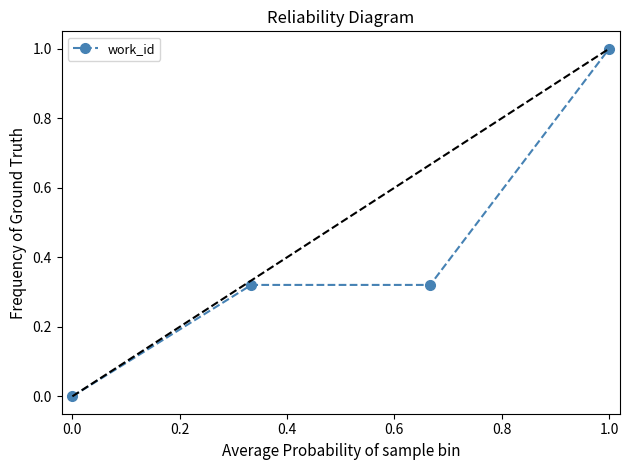

Does the chart have visible grid lines?

No